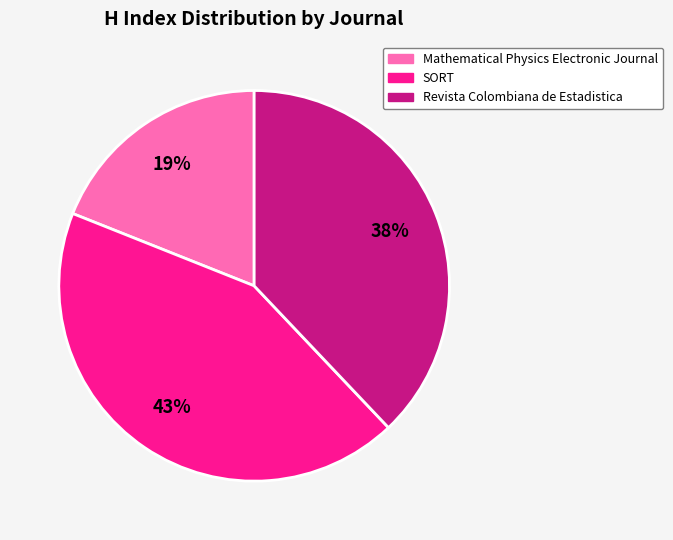

Does SORT represent more than half of the total?

No